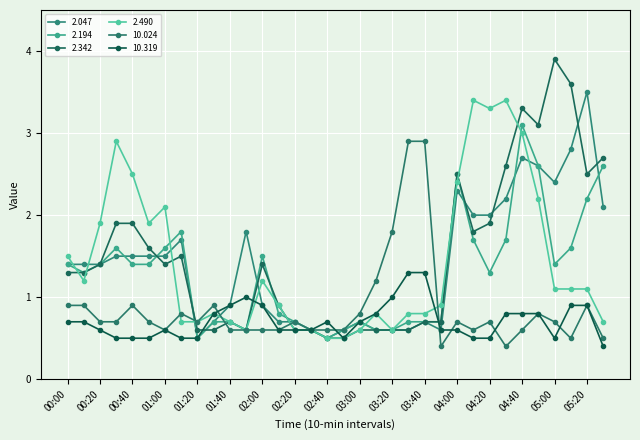

What is the label of the 1st point from the left?

00:00